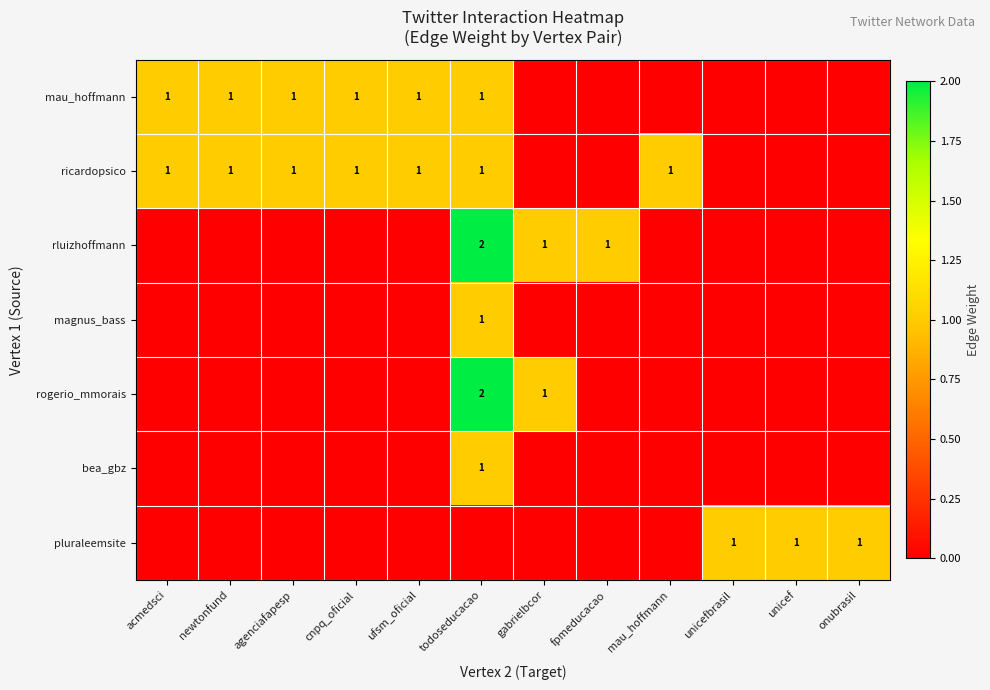

What is the difference between the maximum and minimum values in the magnus_bass series?

1